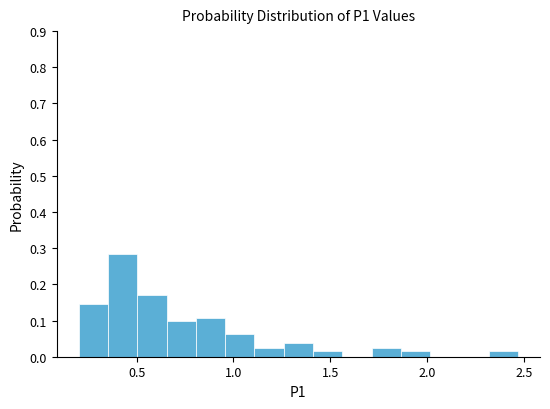

Around what value on the x-axis is the tallest bar? Give the approximate position of its centre, as read against the axis.

0.45